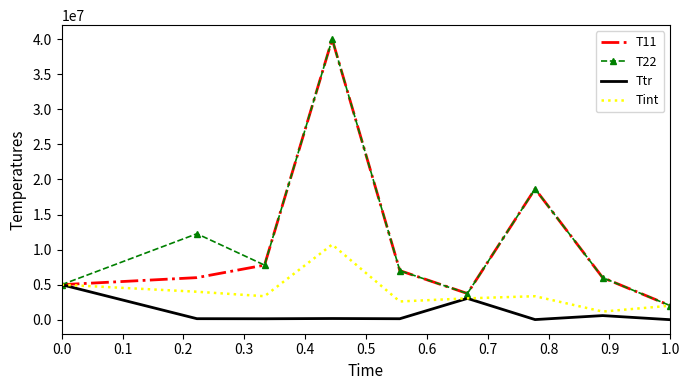

What is the maximum value shown in the chart?

40000000